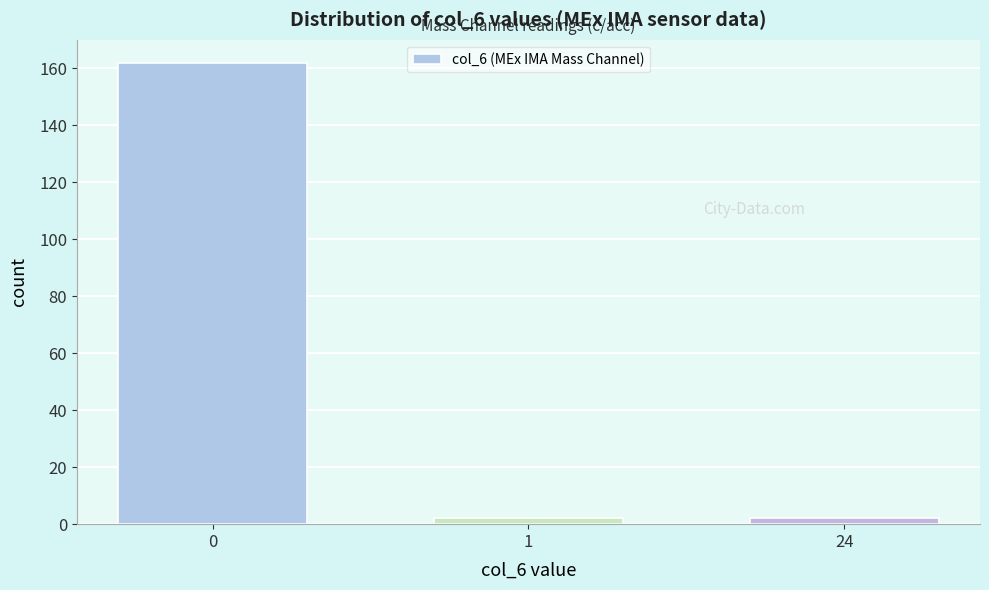

Reading right to left, extract all data points from this chart.

24=2	1=2	0=162